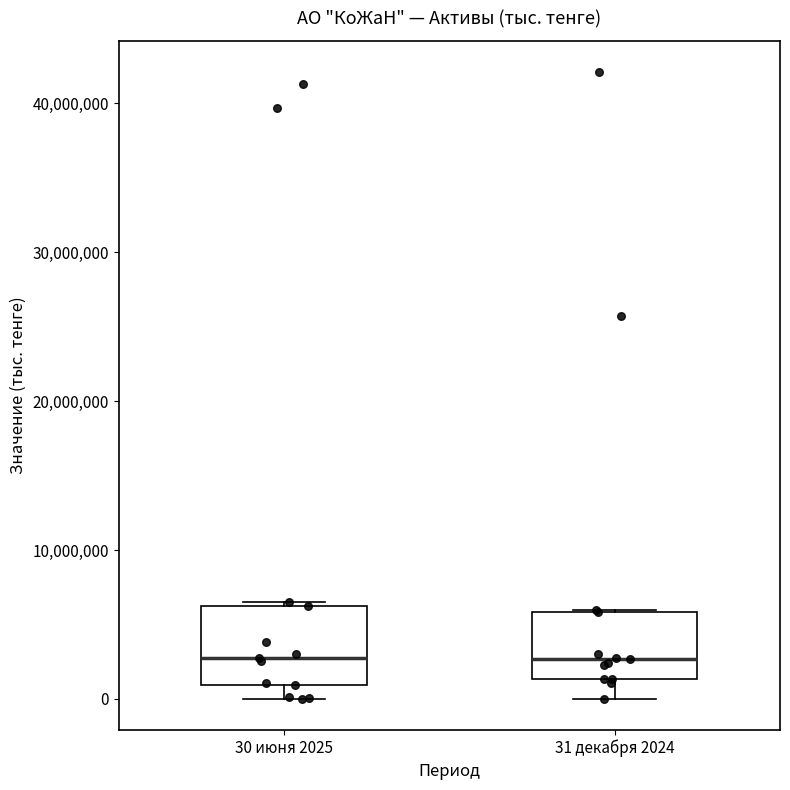

Reading left to right, transcribe this box plot: for each box, give where its median line is, the range the box spans, and where its two whiskers end, as read against the y-axis. The values are not printed on the chart, so give them approximately, as read against the axis.

30 июня 2025: median 3000000, box 1000000 to 6000000, whiskers 0 to 7000000
31 декабря 2024: median 3000000, box 1000000 to 6000000, whiskers 0 to 6000000